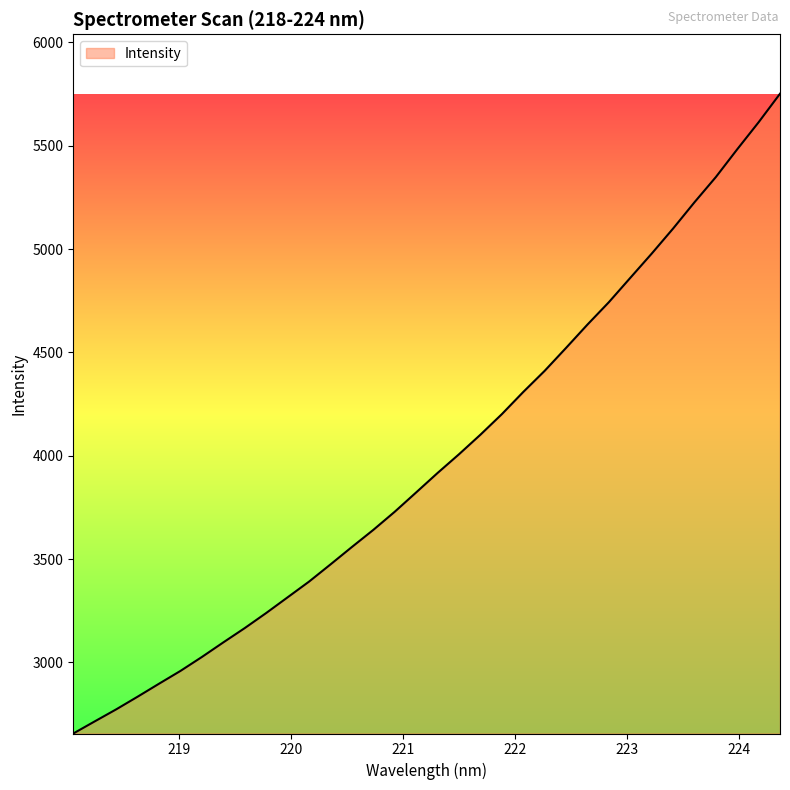

What is the minimum value shown in the chart?

2656.4